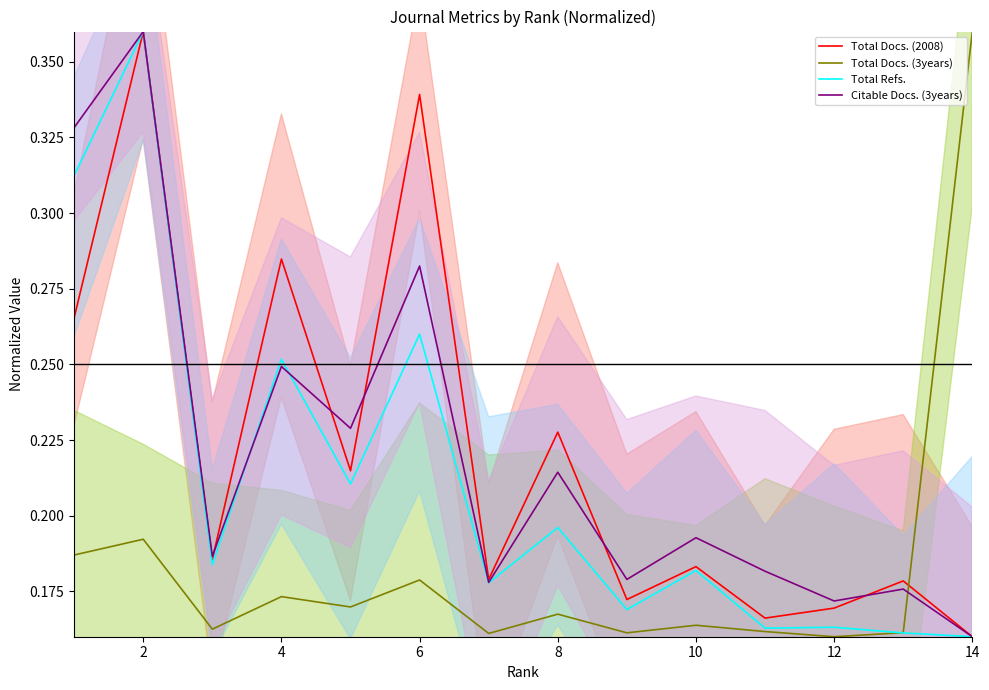

After their last crossing, which series has the higher values: Total Docs. (2008) or Total Docs. (3years)?

Total Docs. (3years)